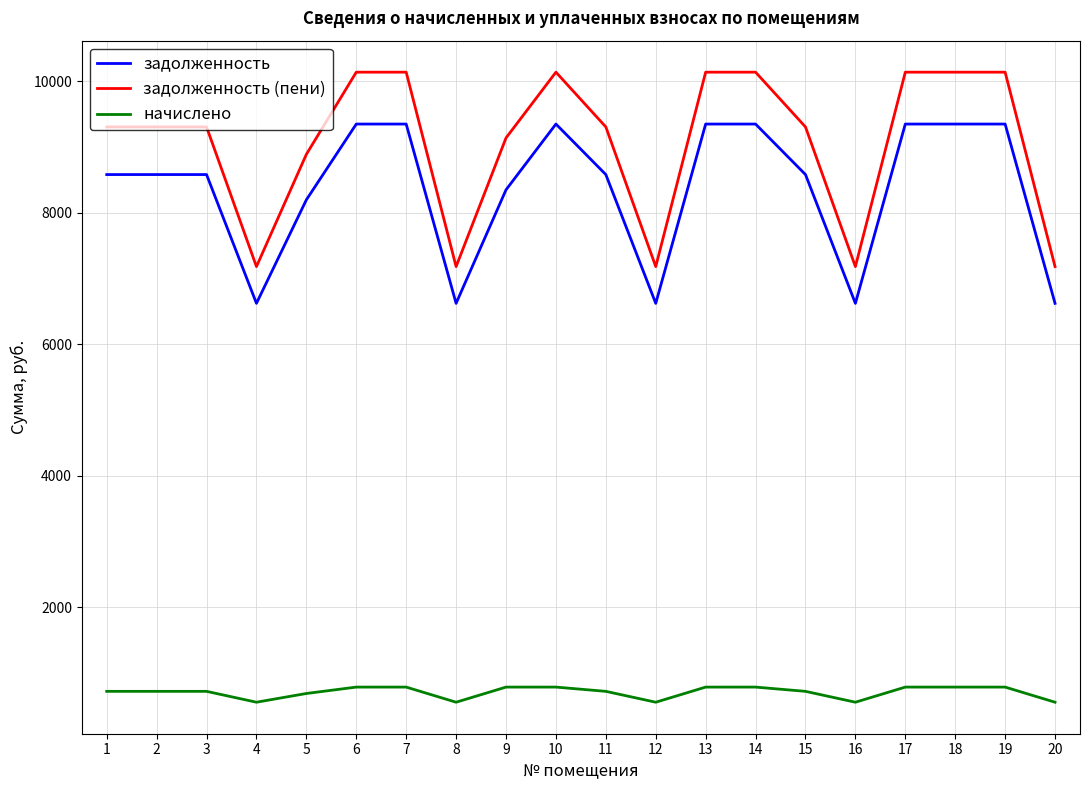

At which label does задолженность first exceed 8582?

1